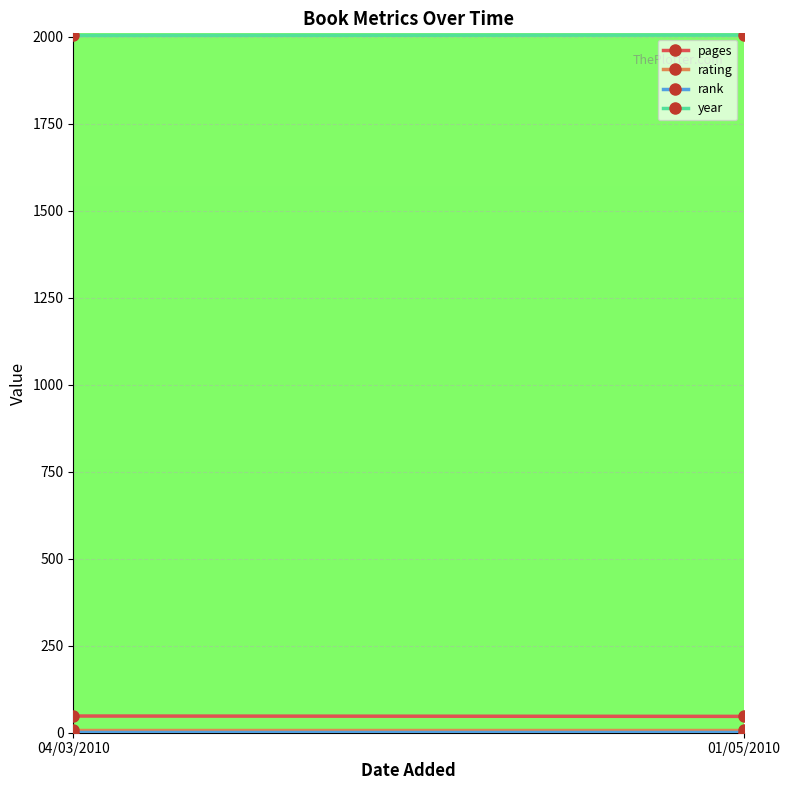

Which series changed the most between 04/03/2010 and 01/05/2010?

pages